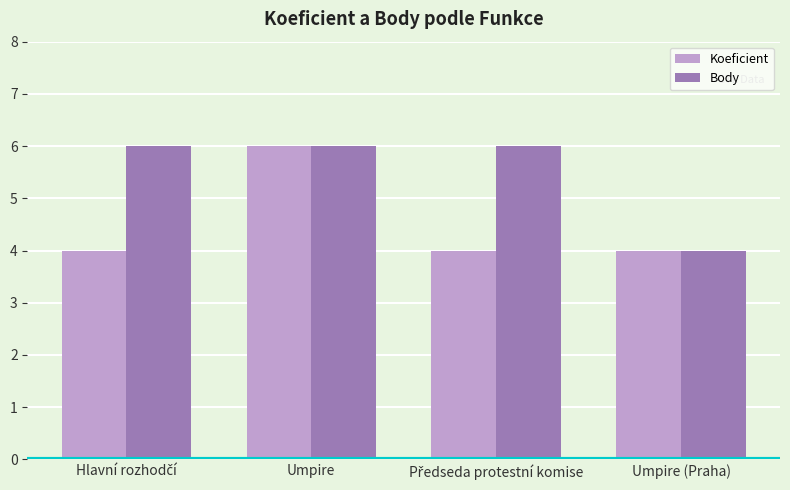

At how many categories does at least one series exceed 5?

3